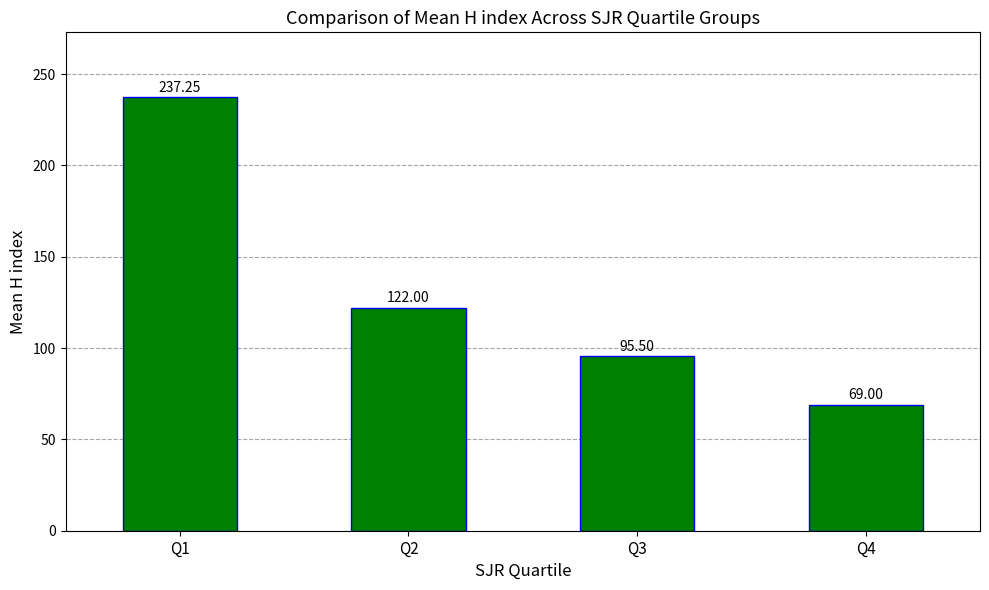

Rank the categories by value from lowest to highest.

Q4, Q3, Q2, Q1